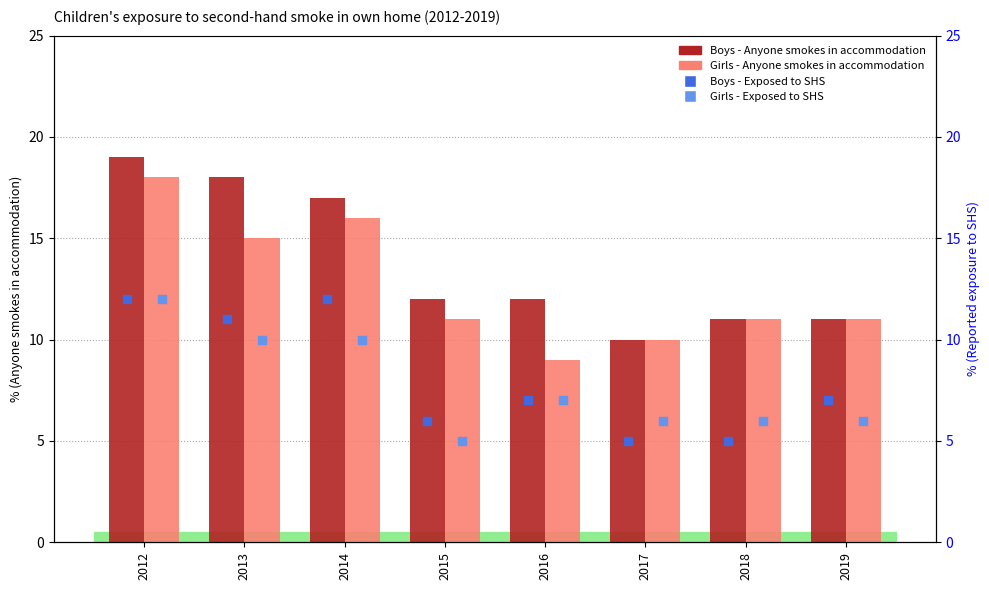

At which category is the sum across all series the highest?

2012